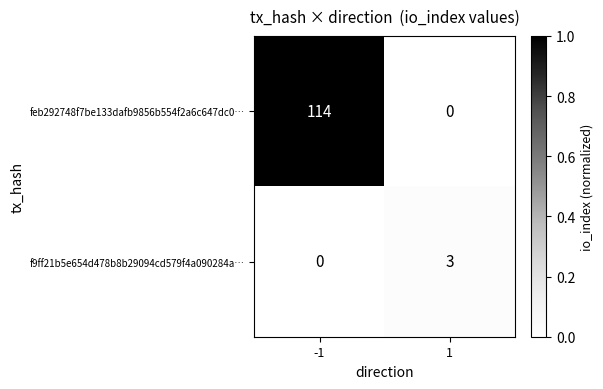

Reading left to right, what are all the values shown in this chart?

feb292748f7be133dafb9856b554f2a6c647dc0…: 114	0
f9ff21b5e654d478b8b29094cd579f4a090284a…: 0	3